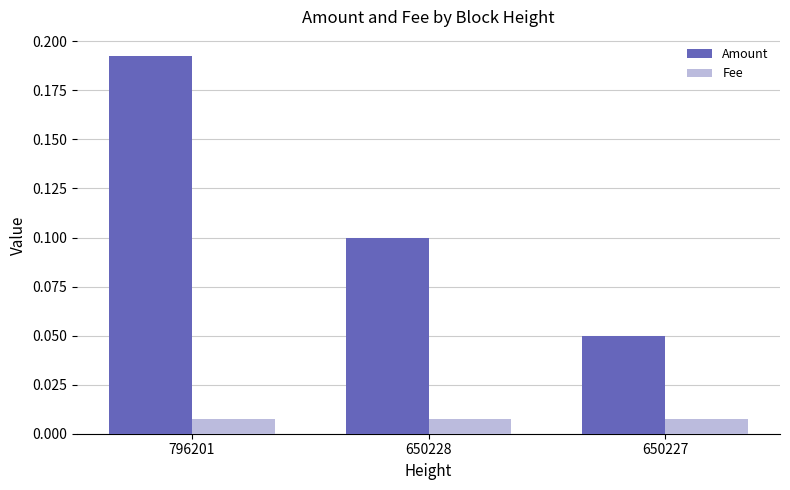

What are all the series names shown in the legend?

Amount, Fee